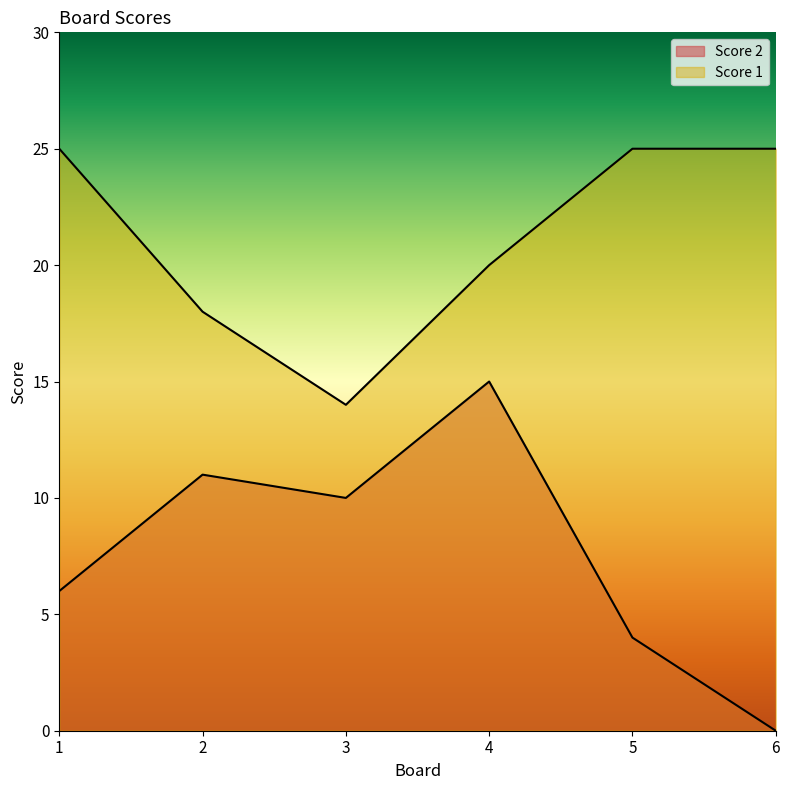

True or false: Score 1 has more than 0 interior local peaks.

False